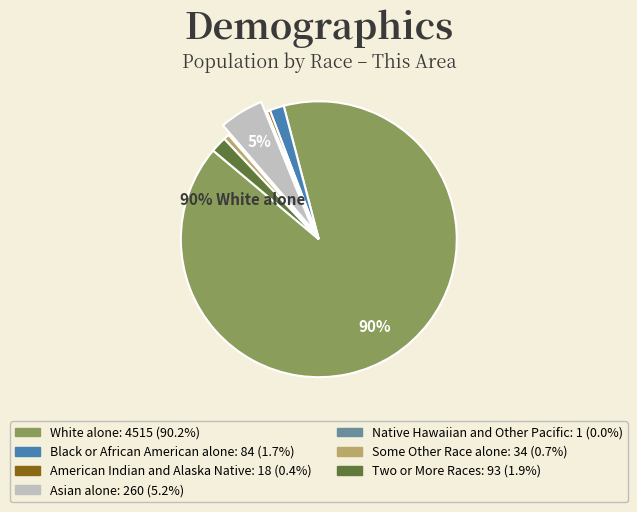

Which category has the biggest portion of the pie?

White alone